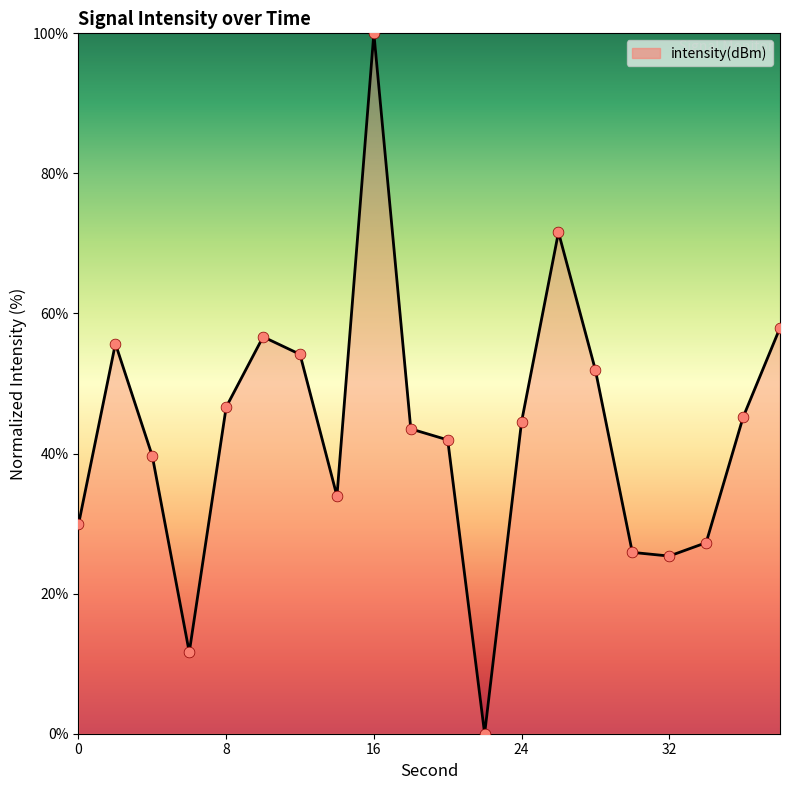

What is the difference between the maximum and minimum values?

100.0